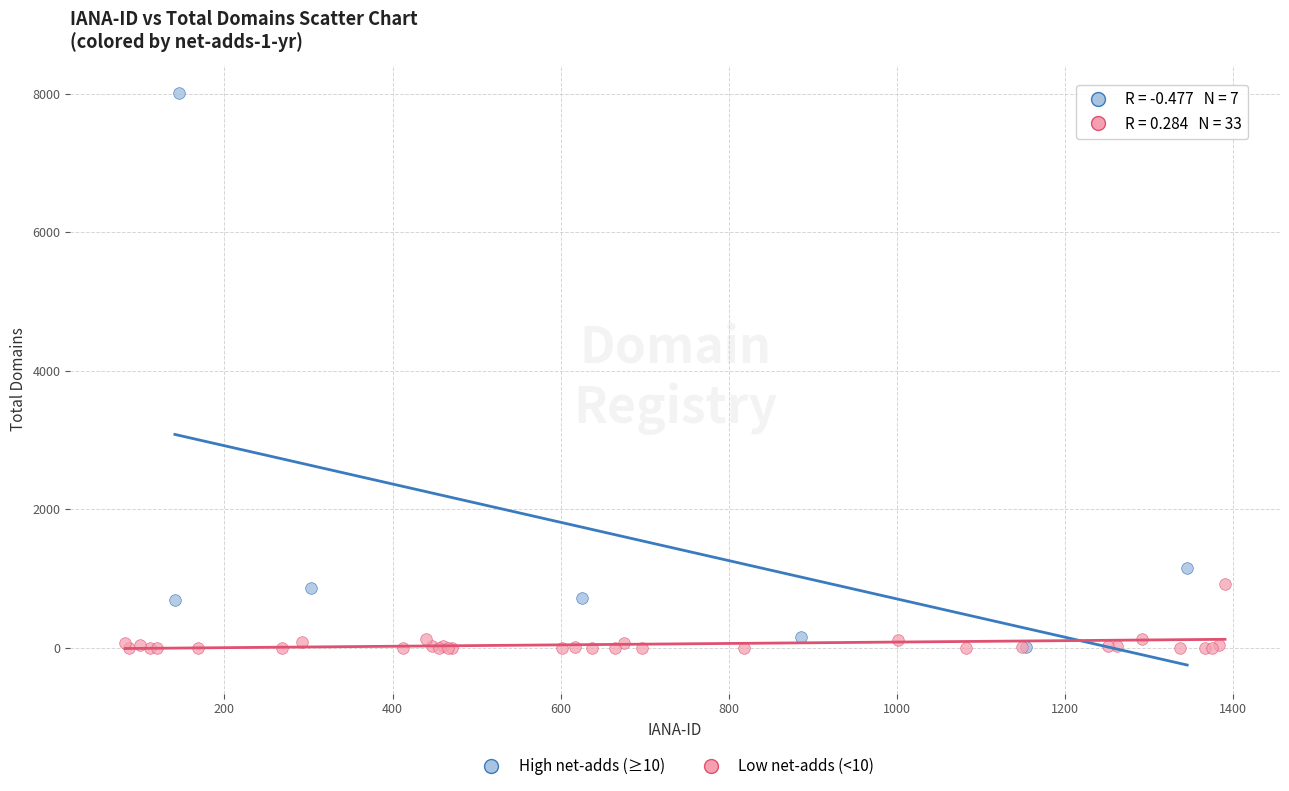

What are all the series names shown in the legend?

High net-adds (≥10), Low net-adds (<10)